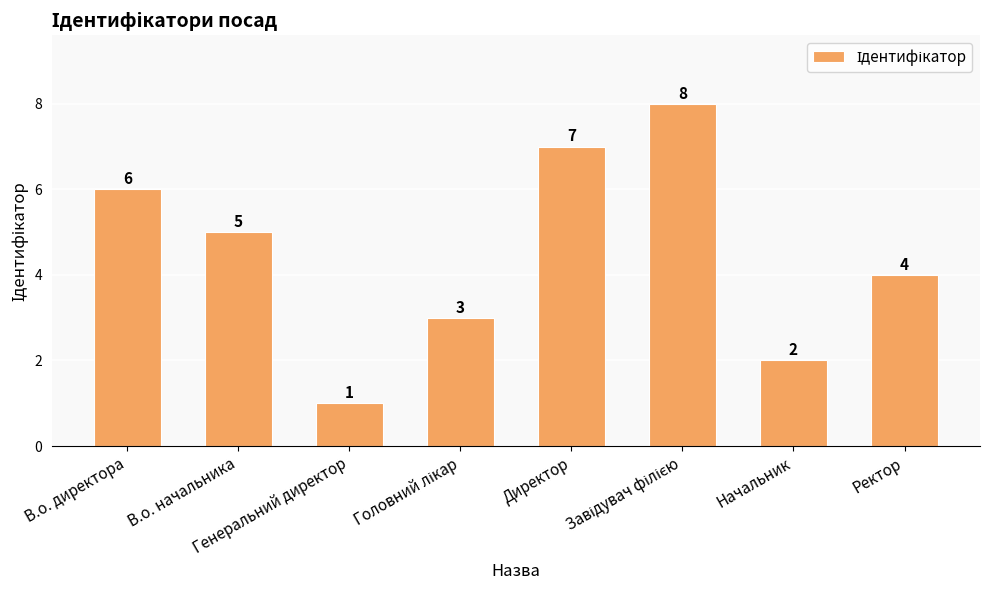

How many series are shown in this chart?

1